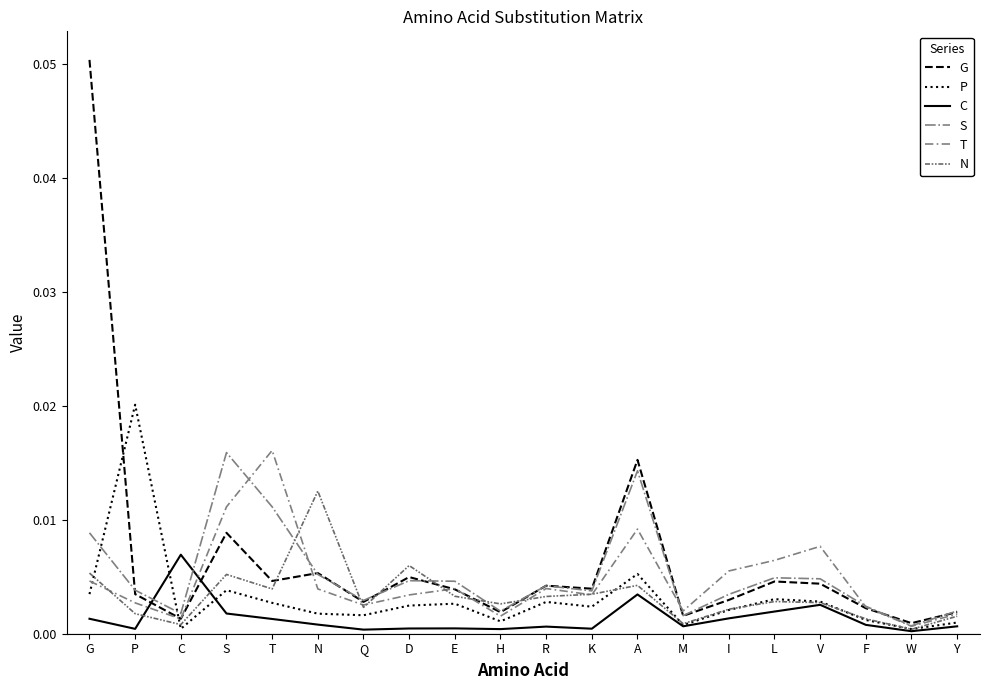

Which series ends up on top after the final intersection of N and G?

G